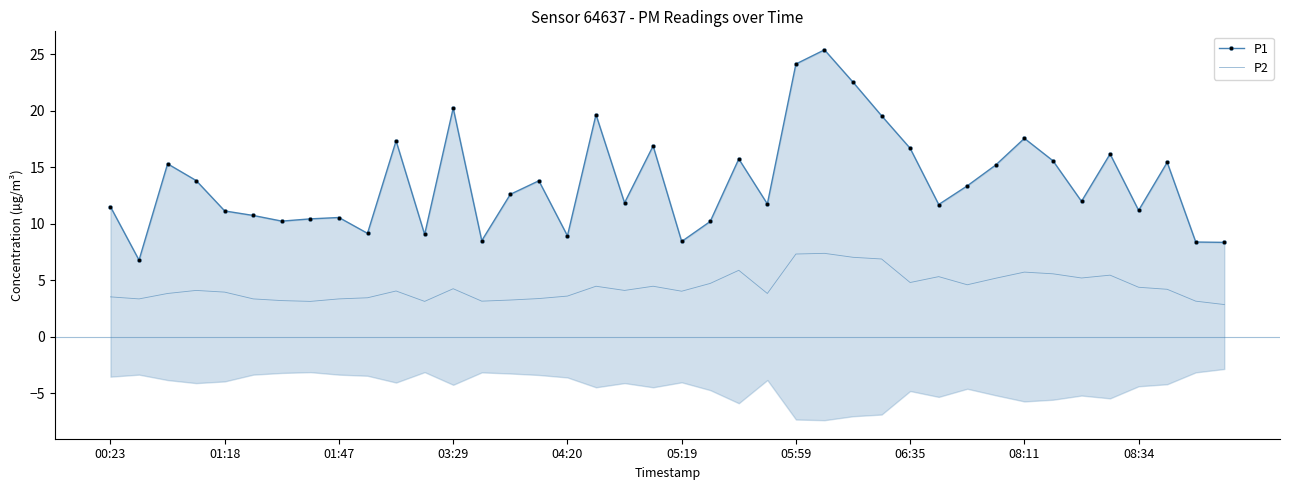

True or false: P1 has more than 1 points higher than both neighbors.

True